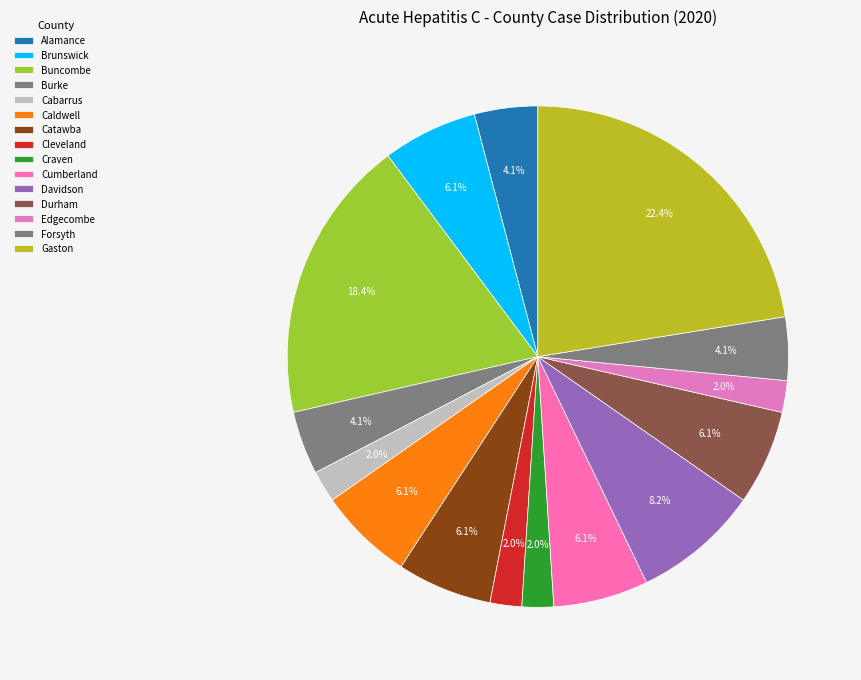

Rank the categories by value from highest to lowest.

Gaston, Buncombe, Davidson, Brunswick, Caldwell, Catawba, Cumberland, Durham, Alamance, Burke, Forsyth, Cabarrus, Cleveland, Craven, Edgecombe